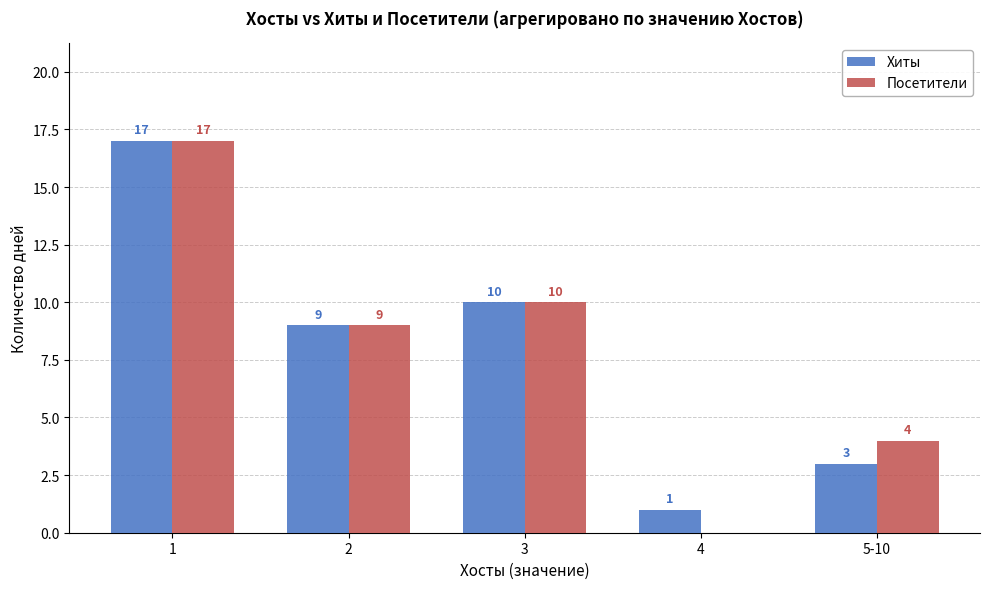

What is the approximate value of Посетители at 1, to the nearest 5?

15